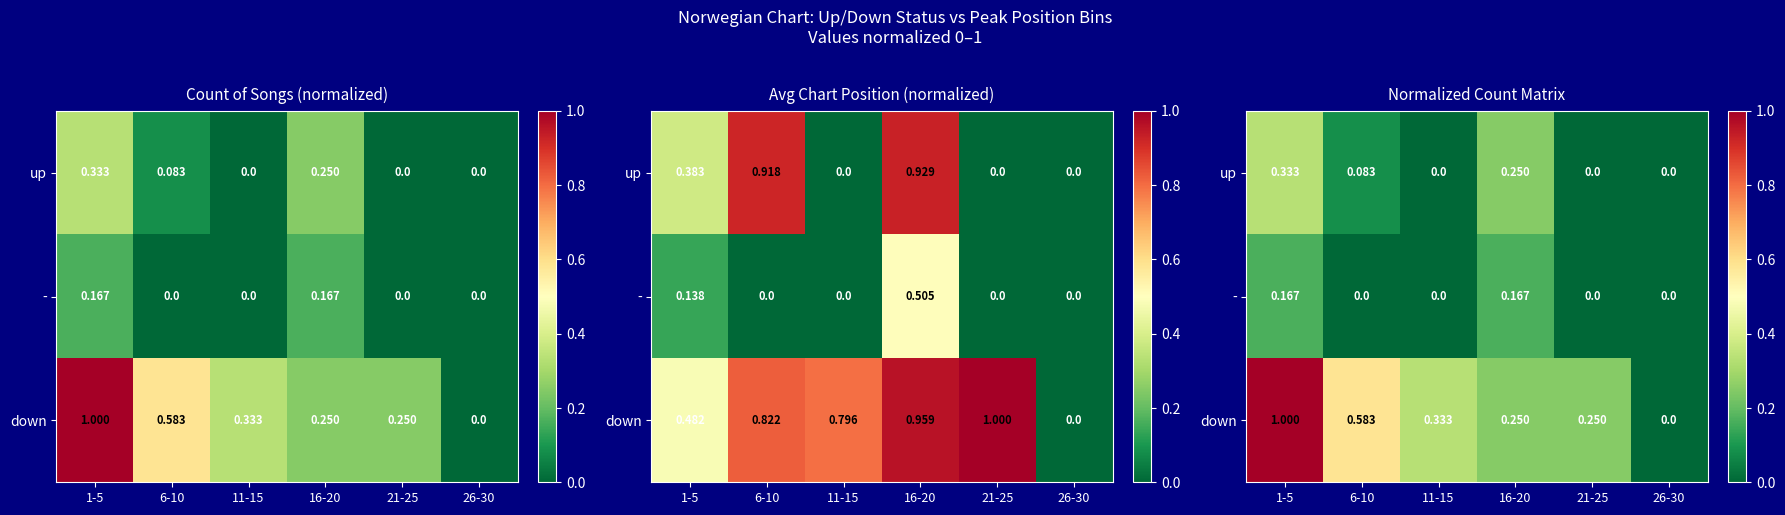

The up series shows 0.1 at 6-10. True or false?

True